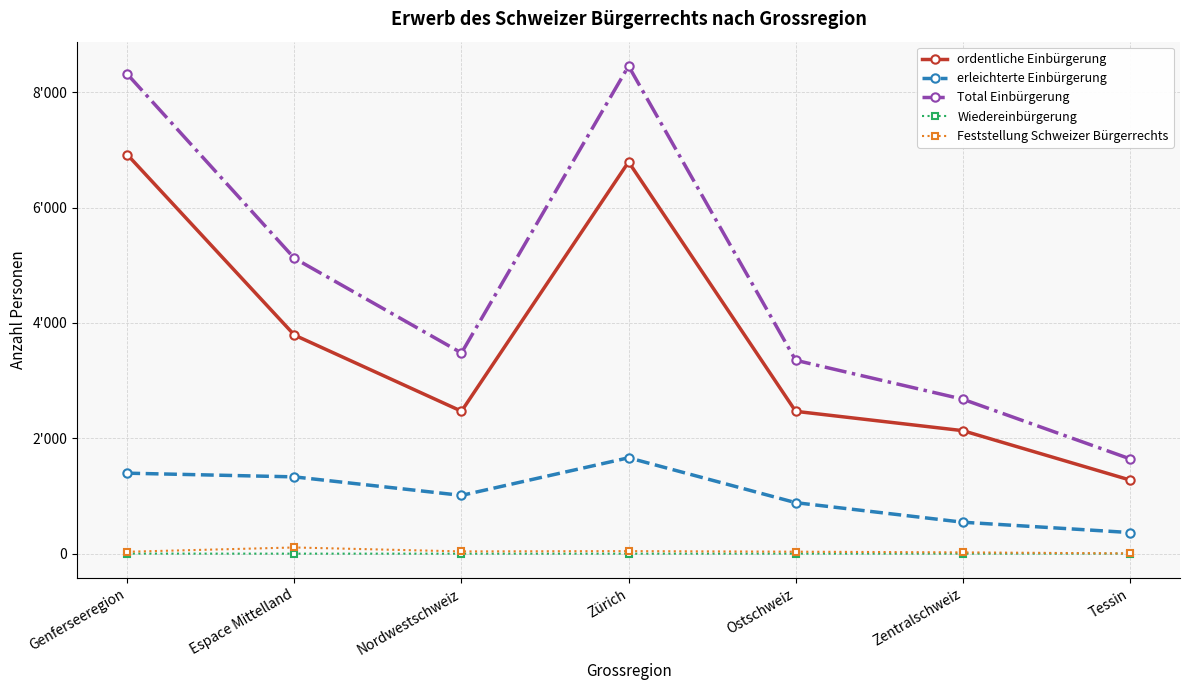

Does the chart have visible grid lines?

Yes